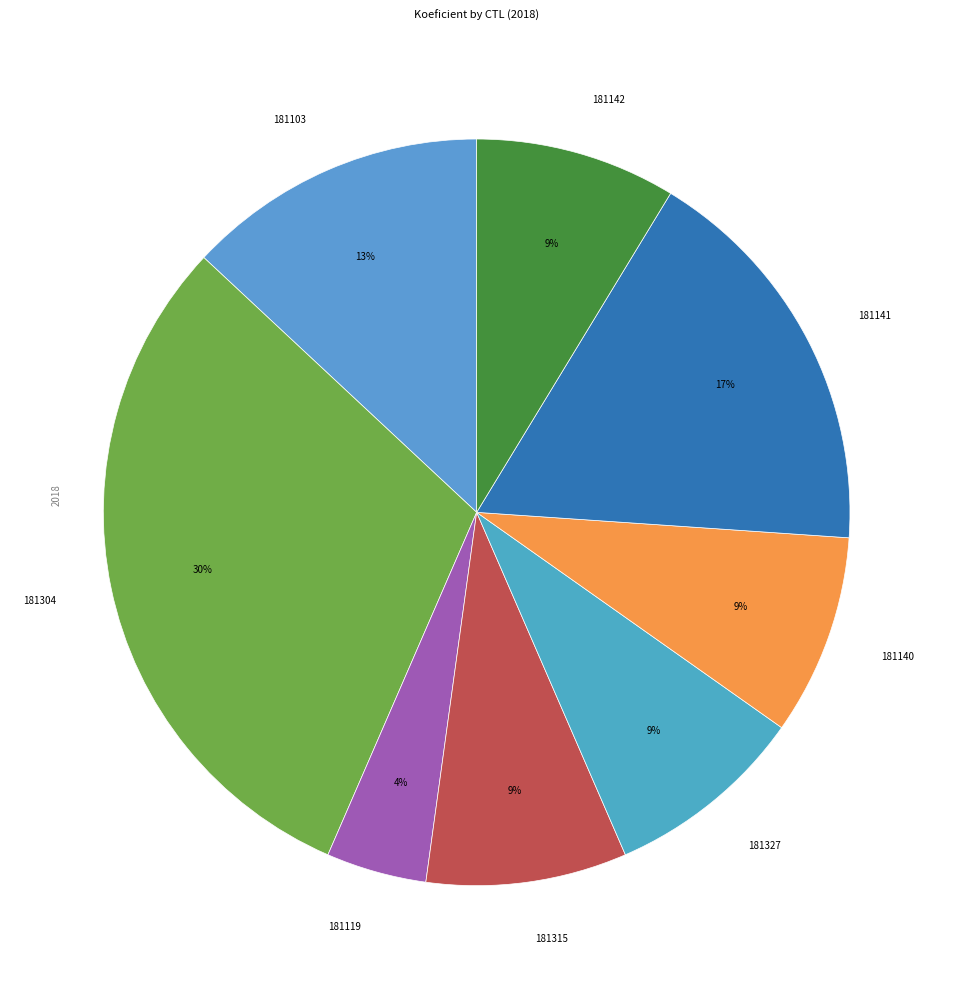

Combined, do 181327 and 181119 account for over 50%?

No